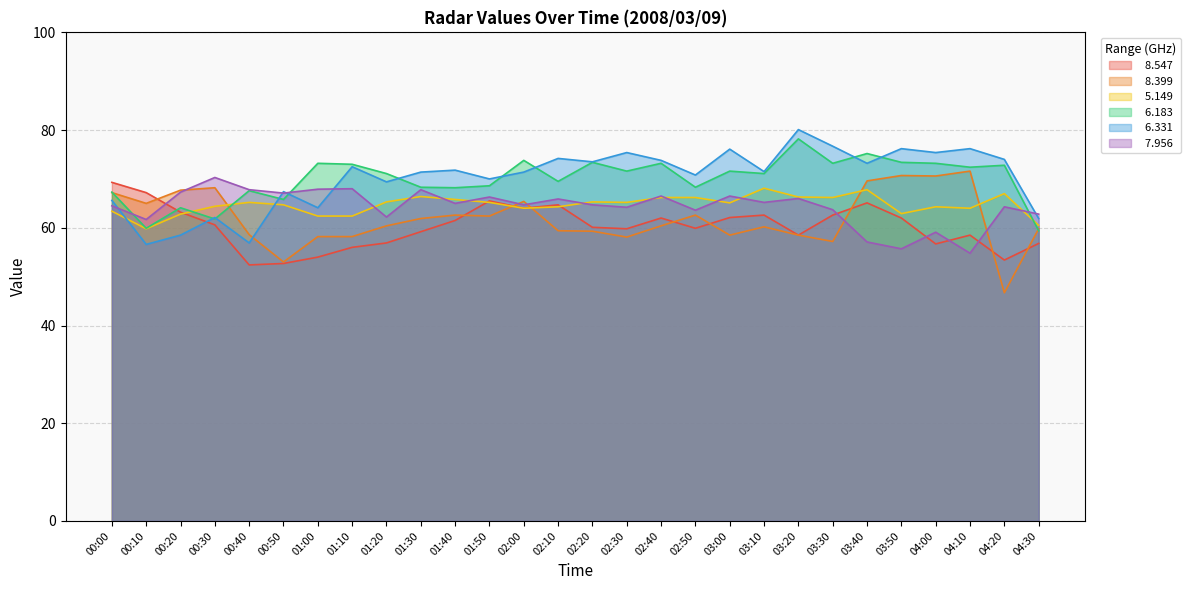

What is the difference between the maximum and minimum values in the   8.399 series?

24.9